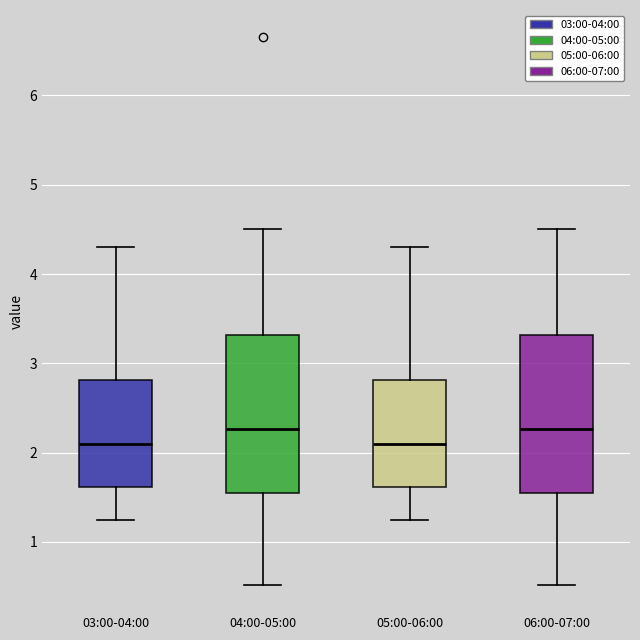

Reading left to right, read every box against the y-axis: the position of its median line, the range the box covers, and the ends of its whiskers. The values are not printed on the chart, so give them approximately, as read against the axis.

03:00-04:00: median 2.1, box 1.6 to 2.8, whiskers 1.3 to 4.3
04:00-05:00: median 2.3, box 1.5 to 3.3, whiskers 0.5 to 4.5
05:00-06:00: median 2.1, box 1.6 to 2.8, whiskers 1.3 to 4.3
06:00-07:00: median 2.3, box 1.5 to 3.3, whiskers 0.5 to 4.5